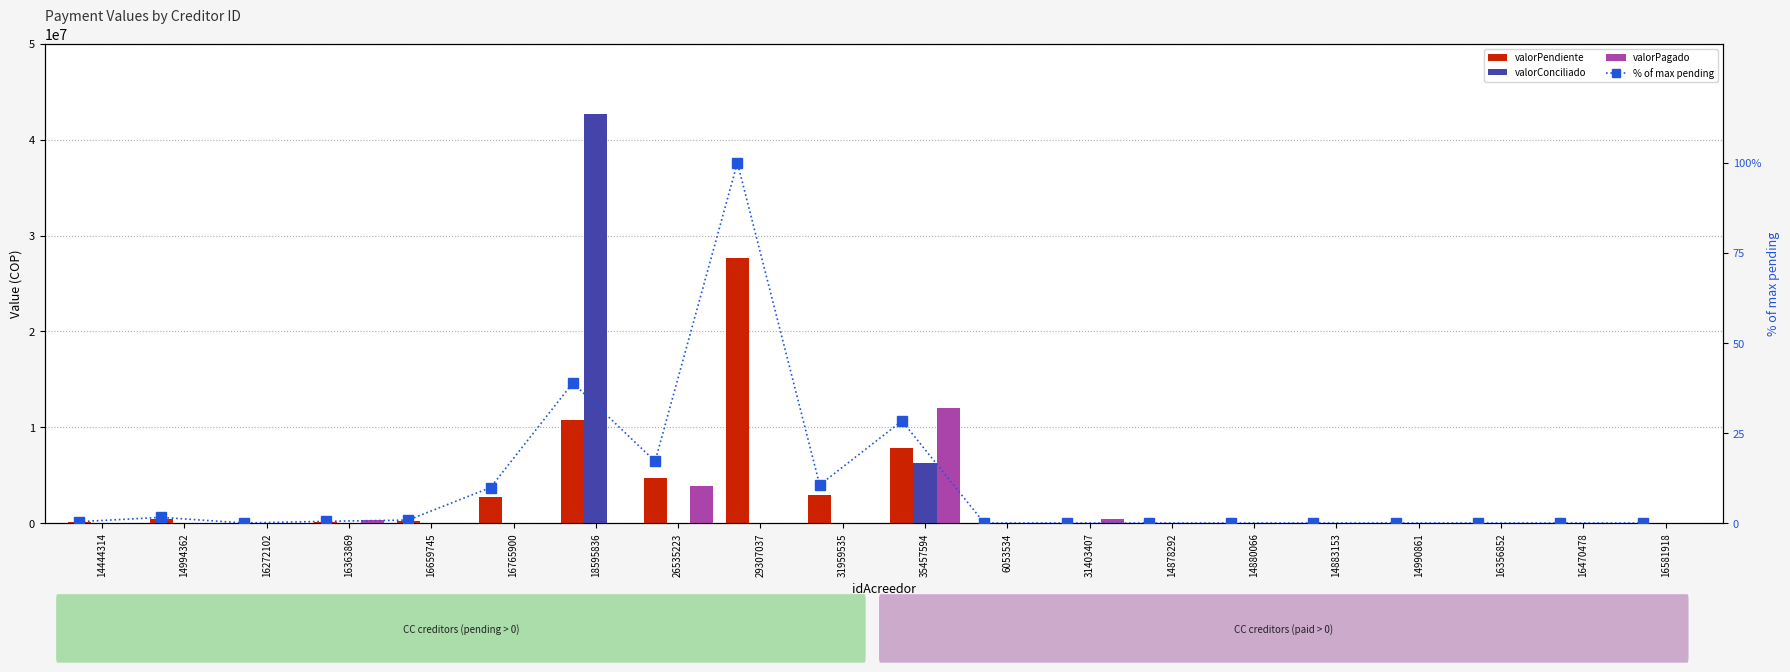

Rank the series at 35457594 from highest to lowest value.

valorPagado, valorPendiente, valorConciliado, % of max pending